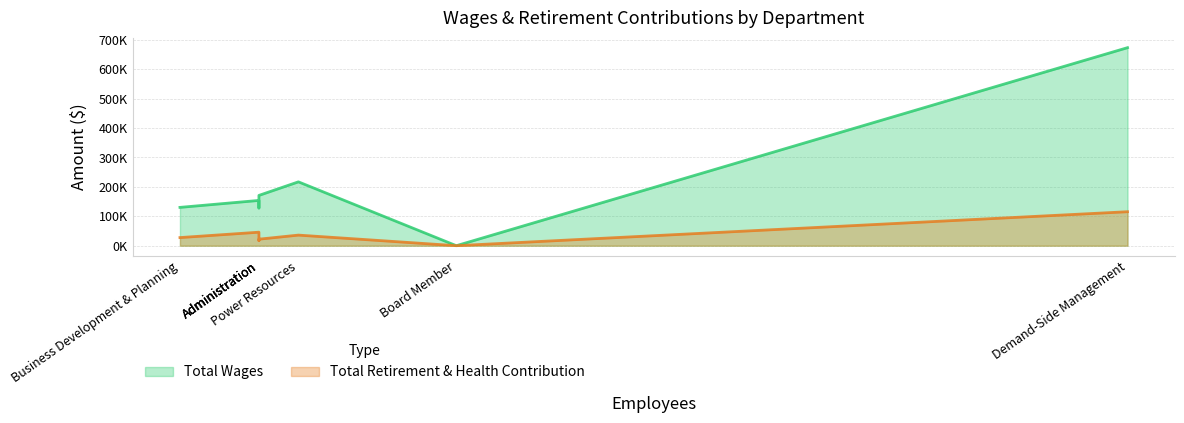

True or false: Total Wages and Total Retirement & Health Contribution intersect in this chart.

False